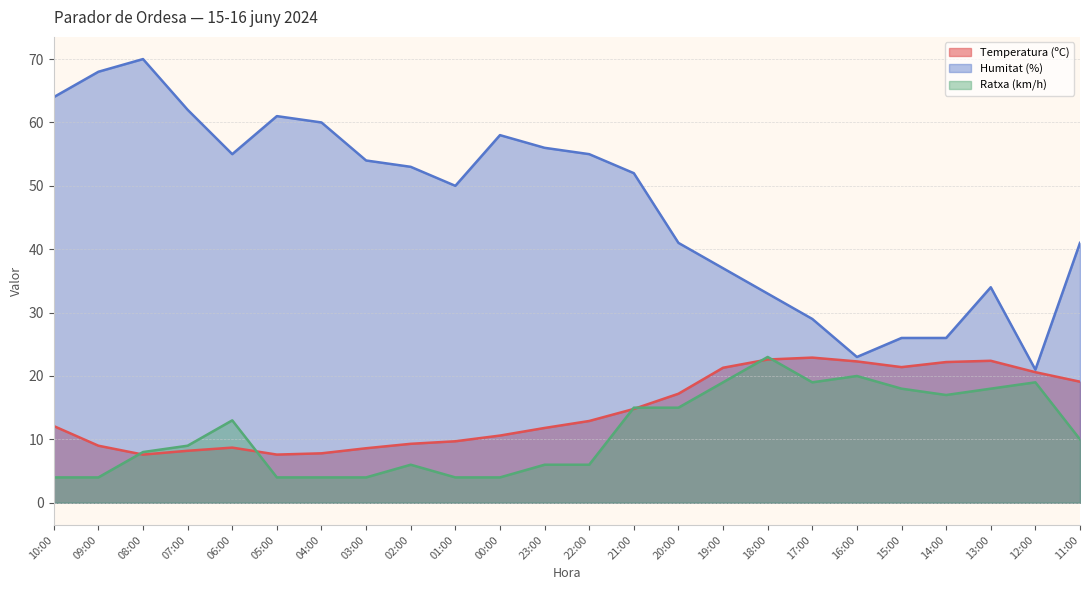

What is the sum of all Humitat (%) values?

1129.0